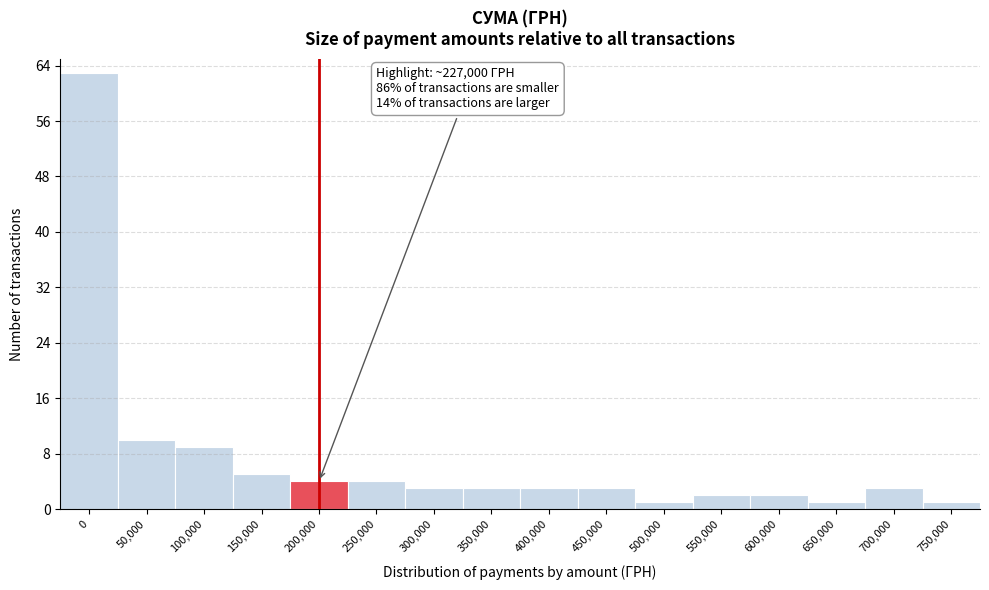

Reading left to right, extract all data points from this chart.

63	10	9	5	4	4	3	3	3	3	1	2	2	1	3	1